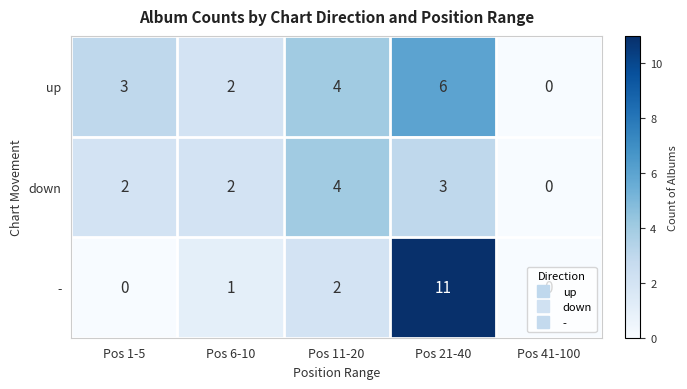

How many data points does each series have?

5